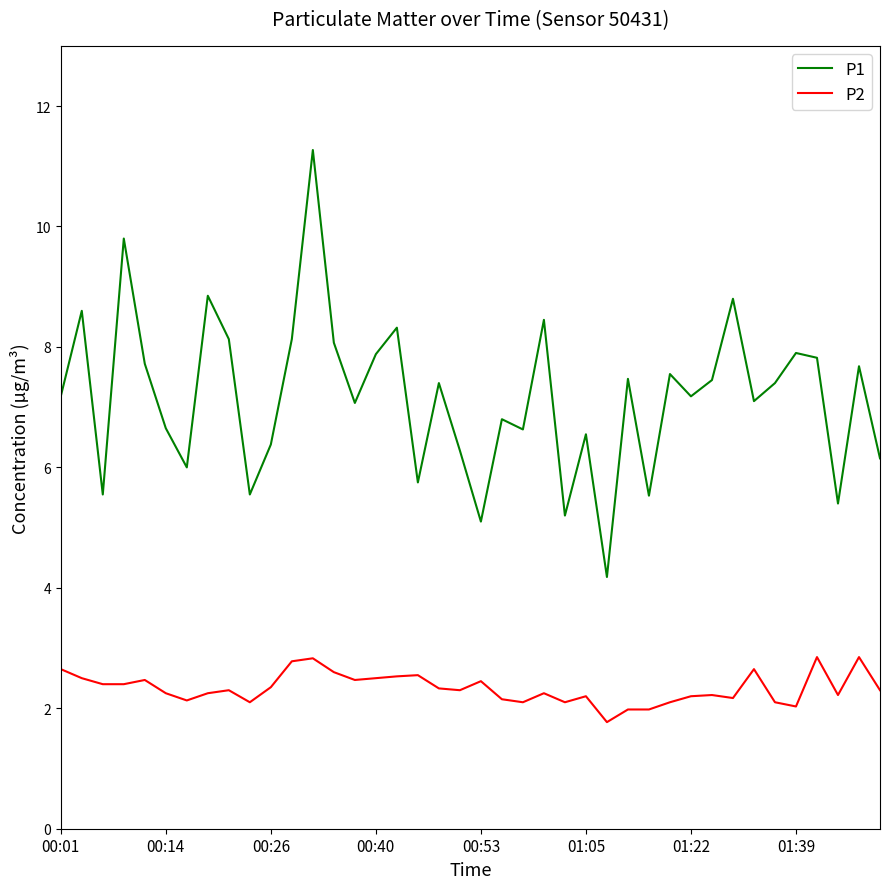

Rank the series by their maximum value, from highest to lowest.

P1, P2